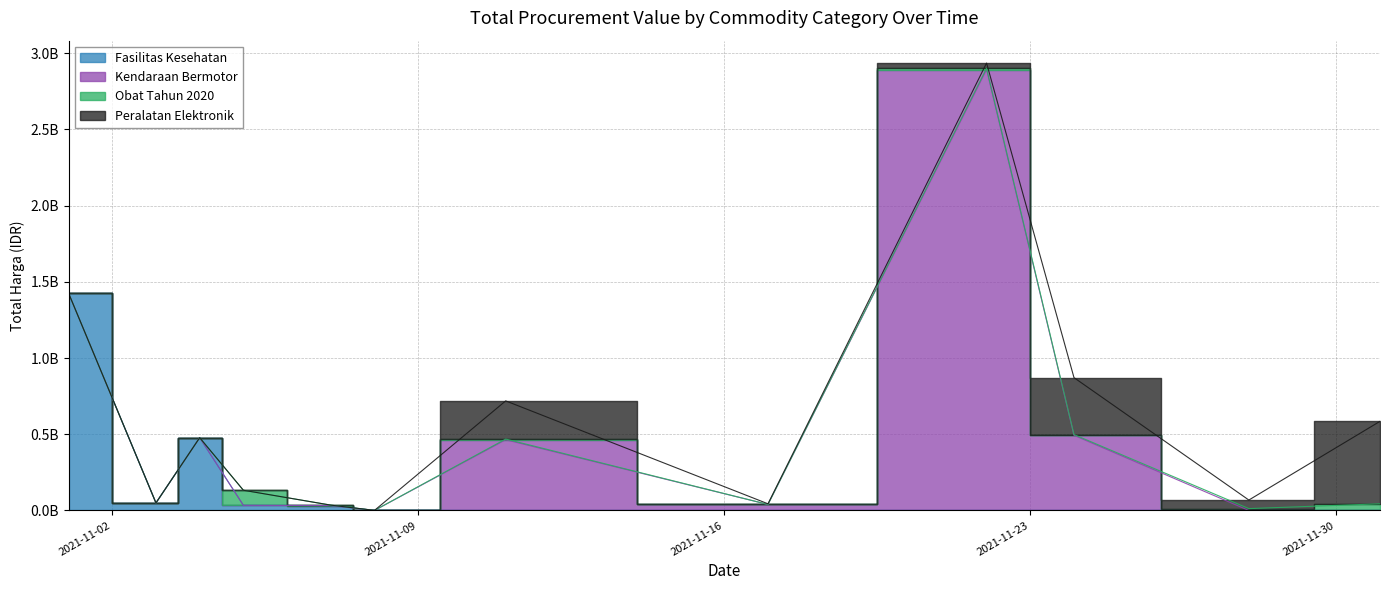

The Fasilitas Kesehatan series shows 32441200 at 2021-11-07. True or false?

True